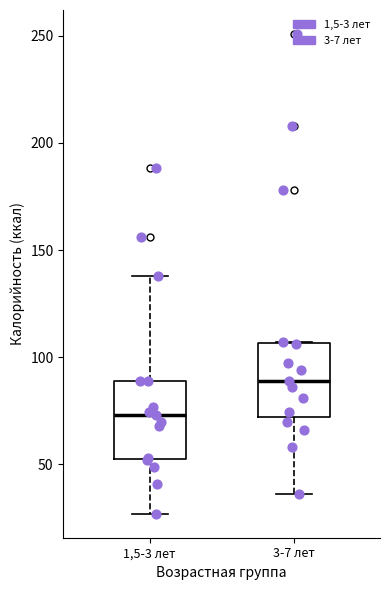

Which box's median line is the lowest?

1,5-3 лет